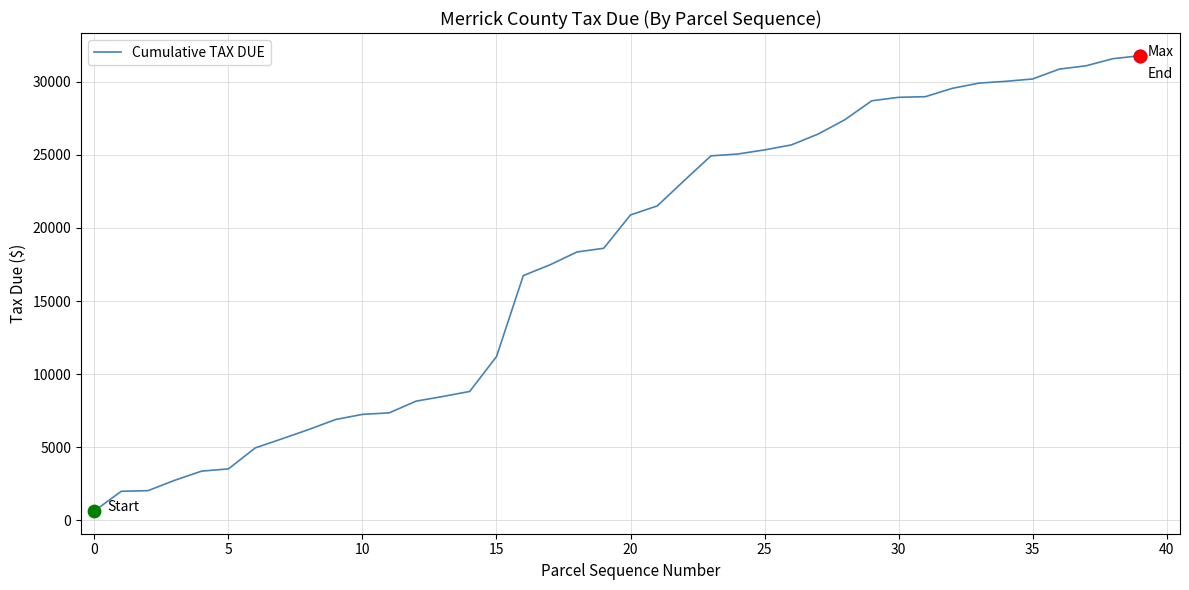

What is the greatest value displayed?

31774.9